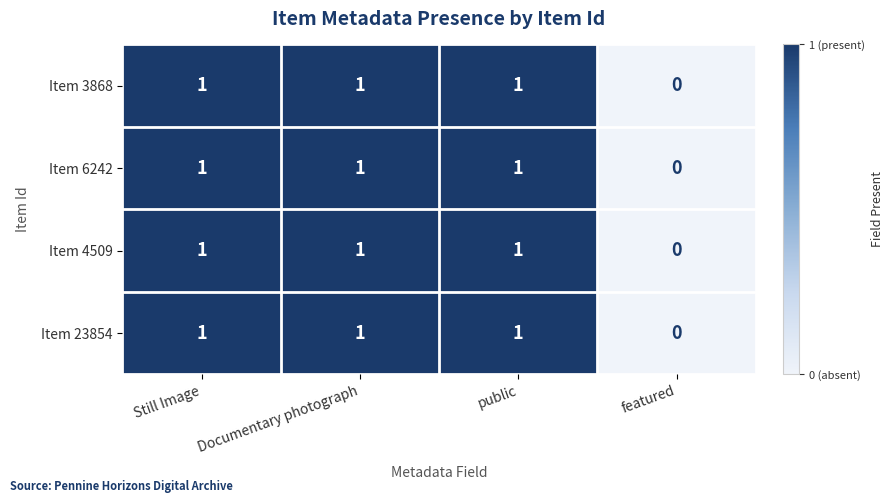

How many Item 4509 values are between 1 and 2?

3